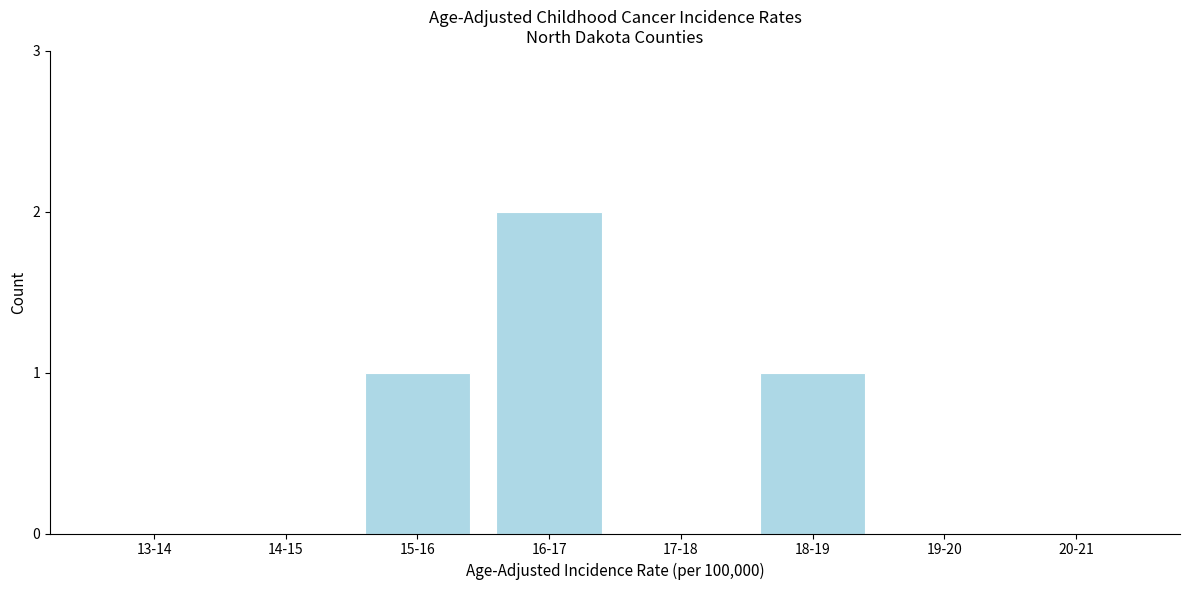

Reading left to right, what are all the values shown in this chart?

13-14=0	14-15=0	15-16=1	16-17=2	17-18=0	18-19=1	19-20=0	20-21=0